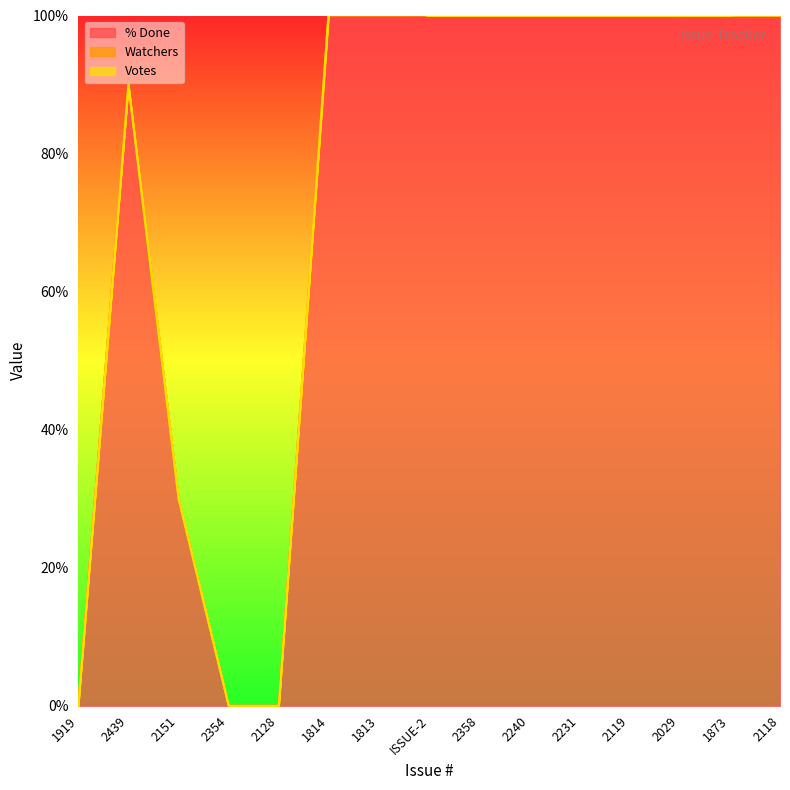

At which label does Watchers reach its peak?

1814